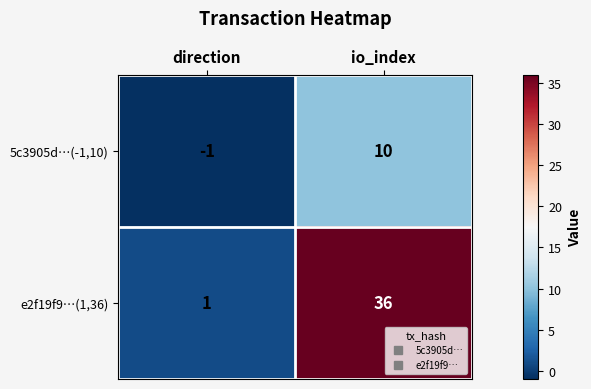

What is the difference between the highest and lowest values at direction?

2